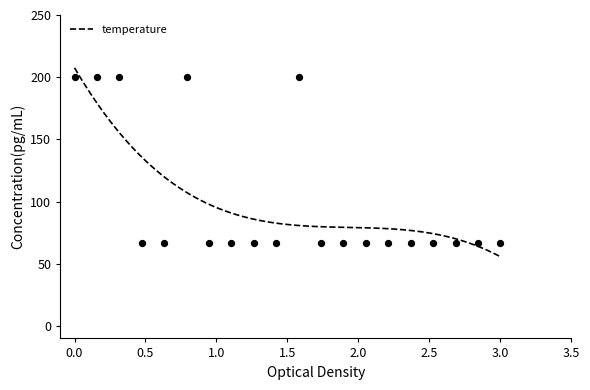

What is the highest value of the temperature series?

207.5